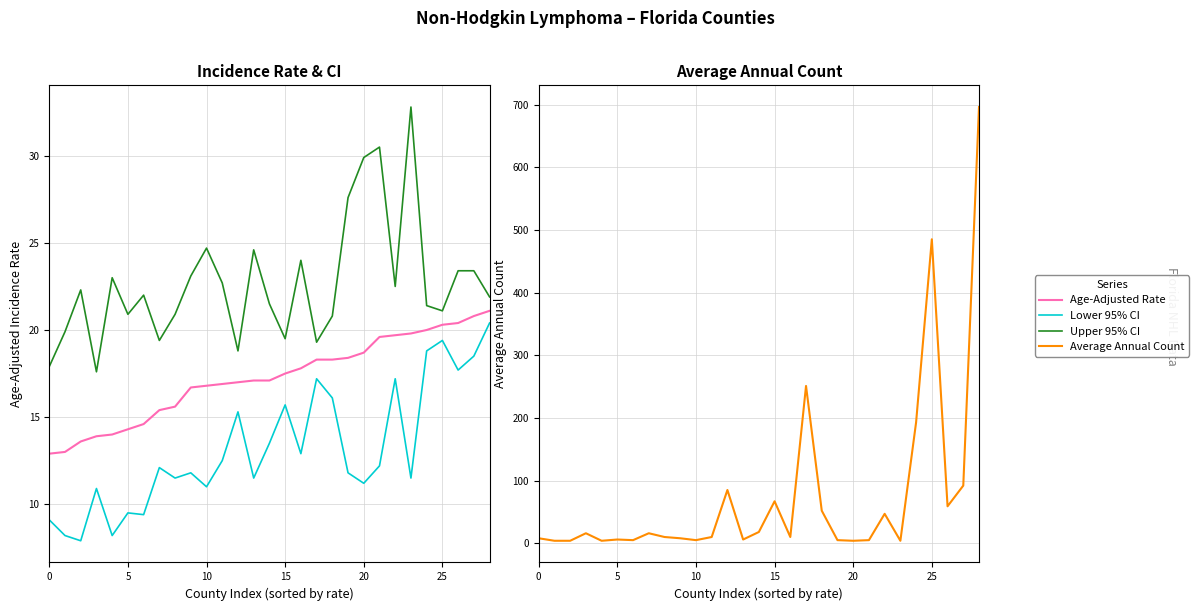

In Average Annual Count, how many points are higher than both neighbors (excluding endpoints)?

8